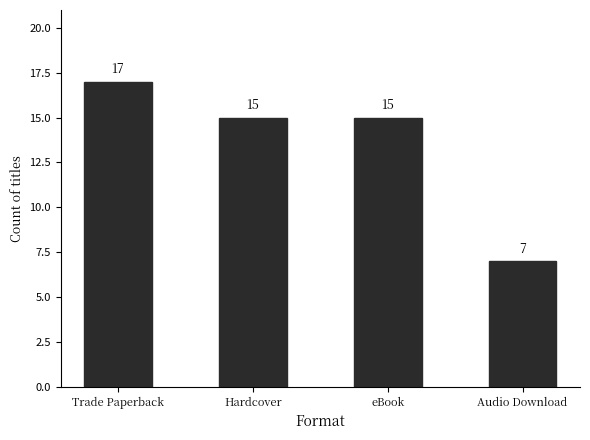

Does the chart contain stacked bars?

No